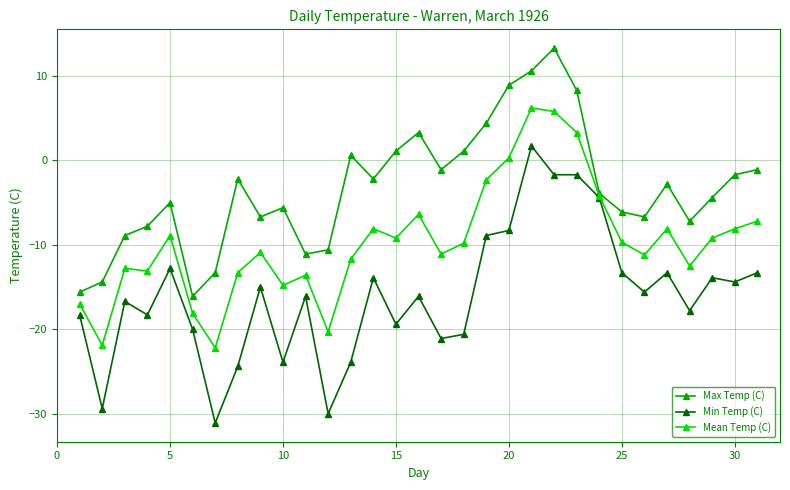

True or false: Min Temp (C) and Max Temp (C) cross at least once.

False